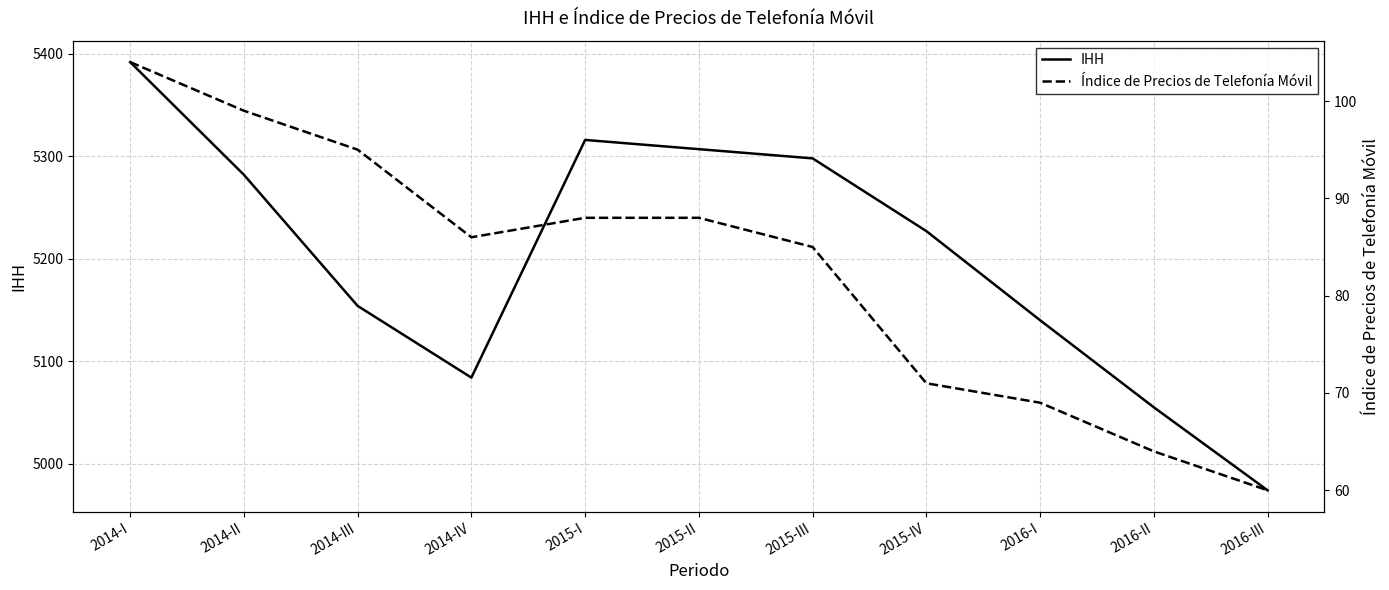

How many lines are shown in the chart?

2